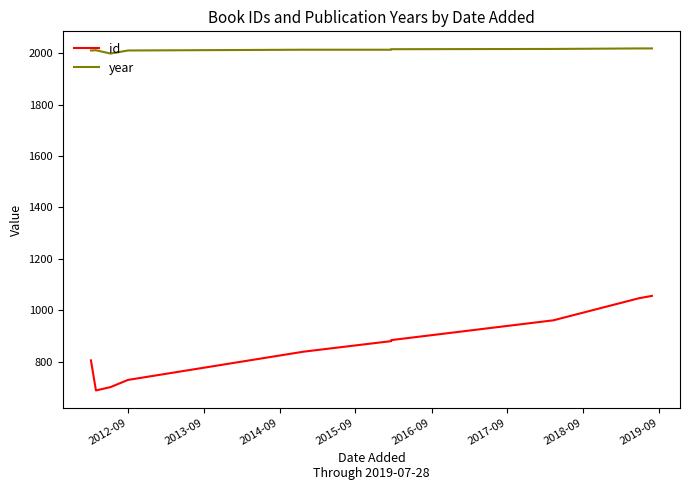

At 2013-09, list the series in order from smallest to largest.

id, year